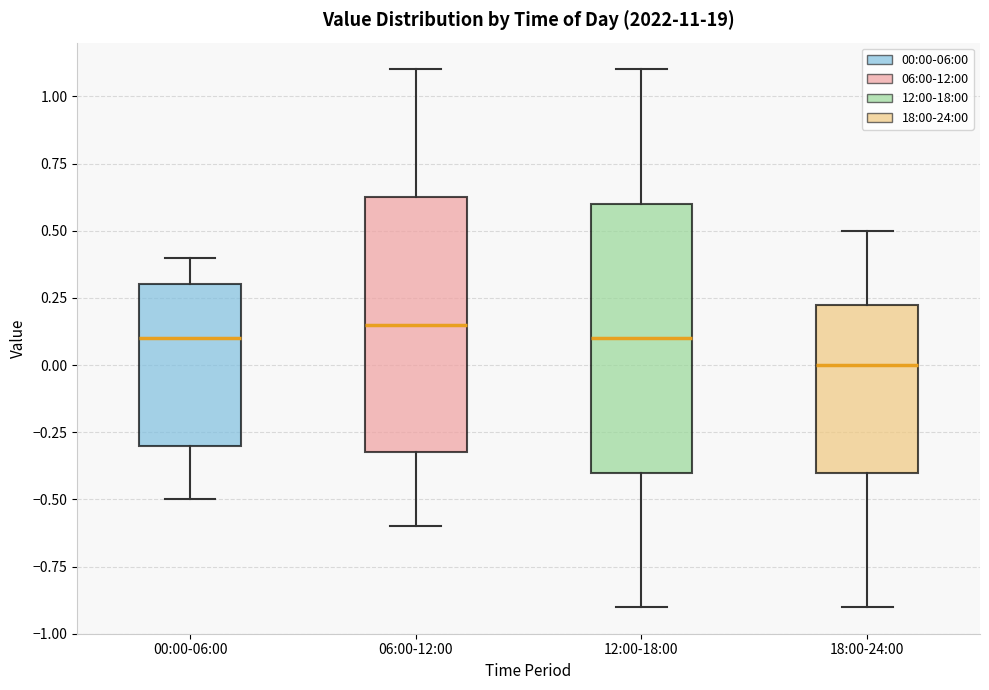

Which box is the tallest, from its lower edge to its upper edge?

12:00-18:00